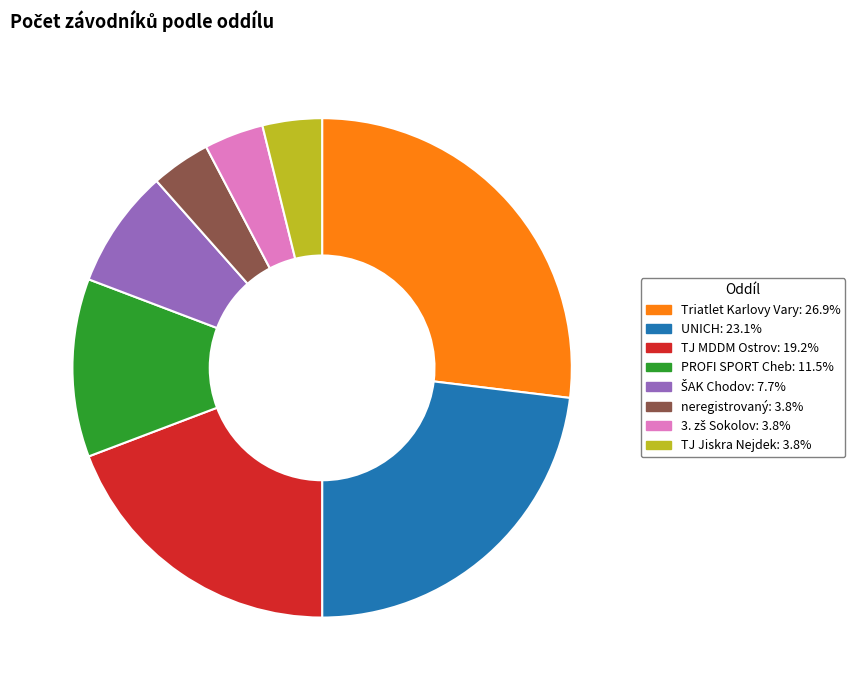

The PROFI SPORT Cheb slice represents 17% of the pie. True or false?

False